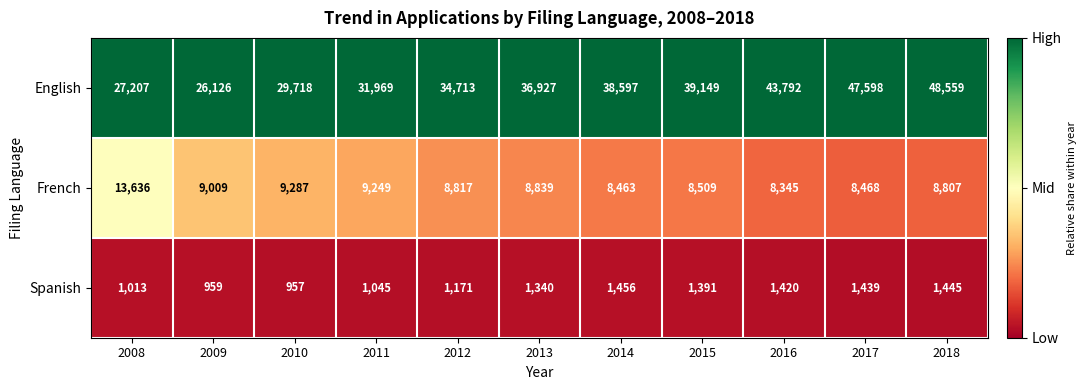

What is the approximate value of French at 2012?

8817